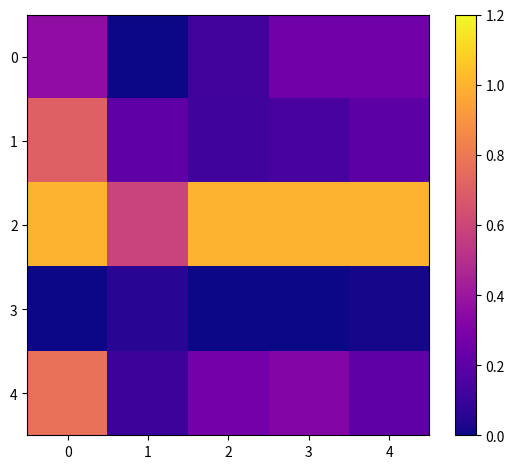

What is the difference between the maximum and minimum values in the 3 series?

0.1